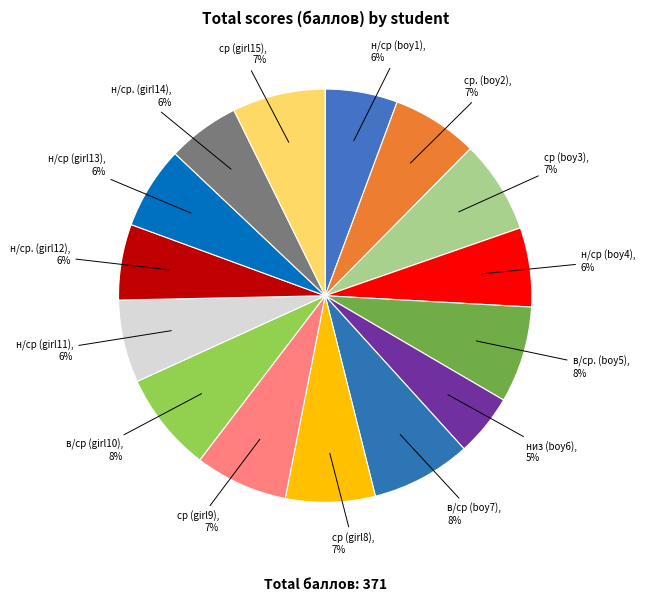

How many slices are in this pie chart?

15